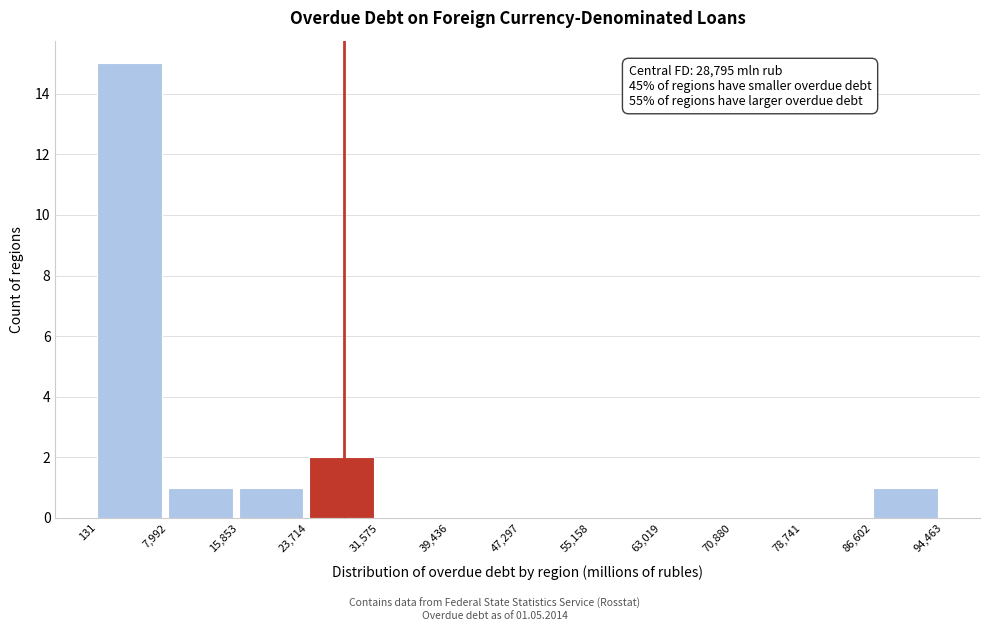

Which range on the x-axis has the tallest bar?

131 to 7,992